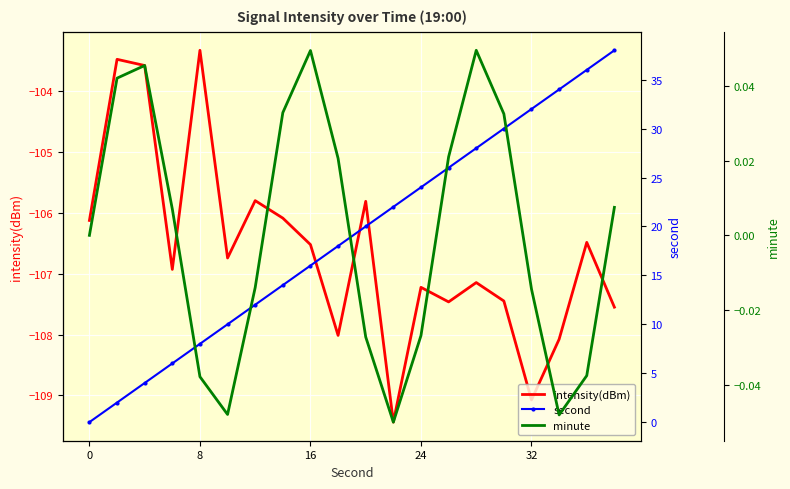

The value of intensity(dBm) at 32 is -109.1. True or false?

True